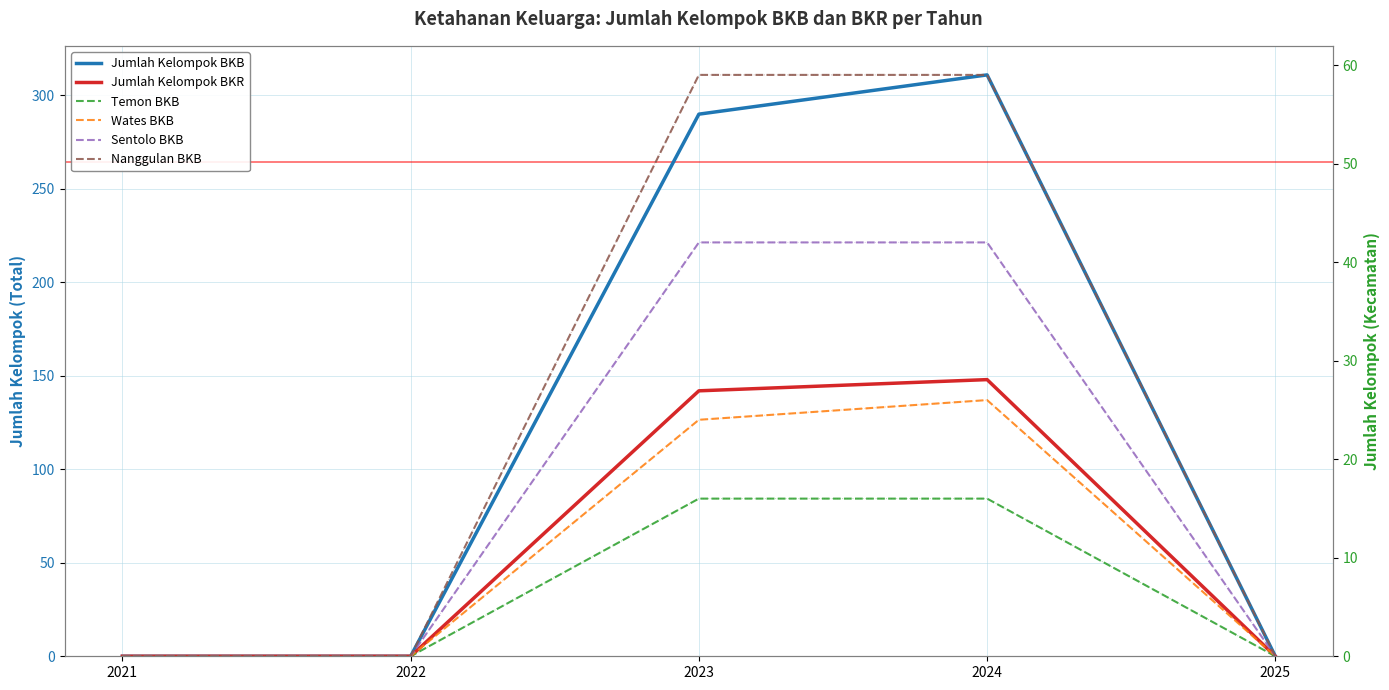

What is the highest value of the Temon BKB series?

16